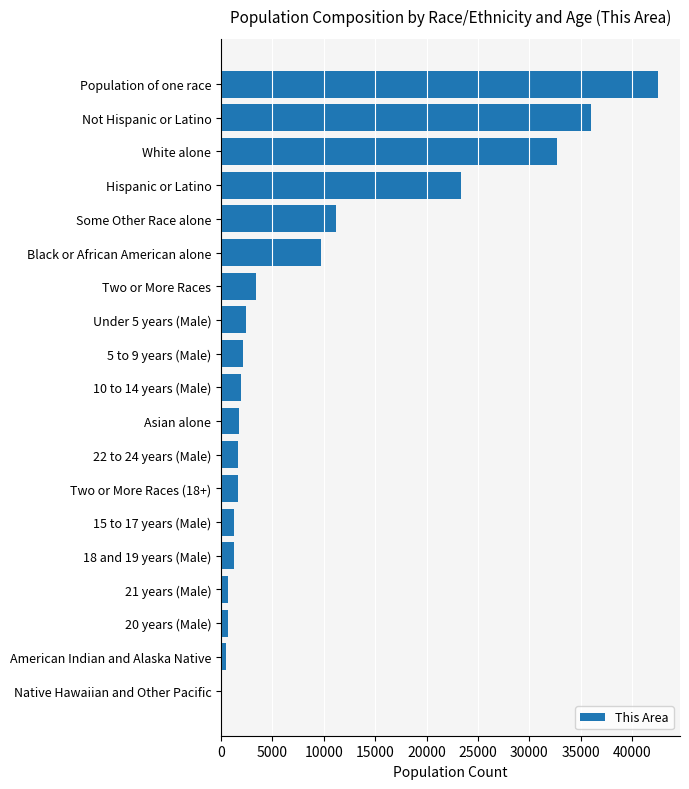

What is the sum of all values?

174933